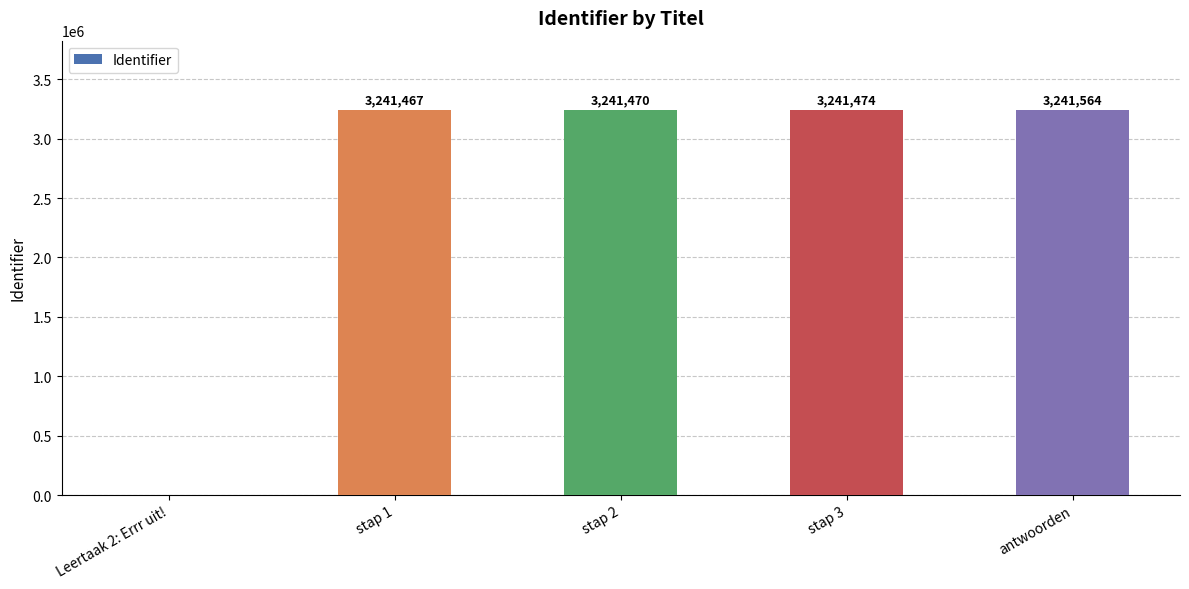

What is the approximate value at antwoorden?

3241564